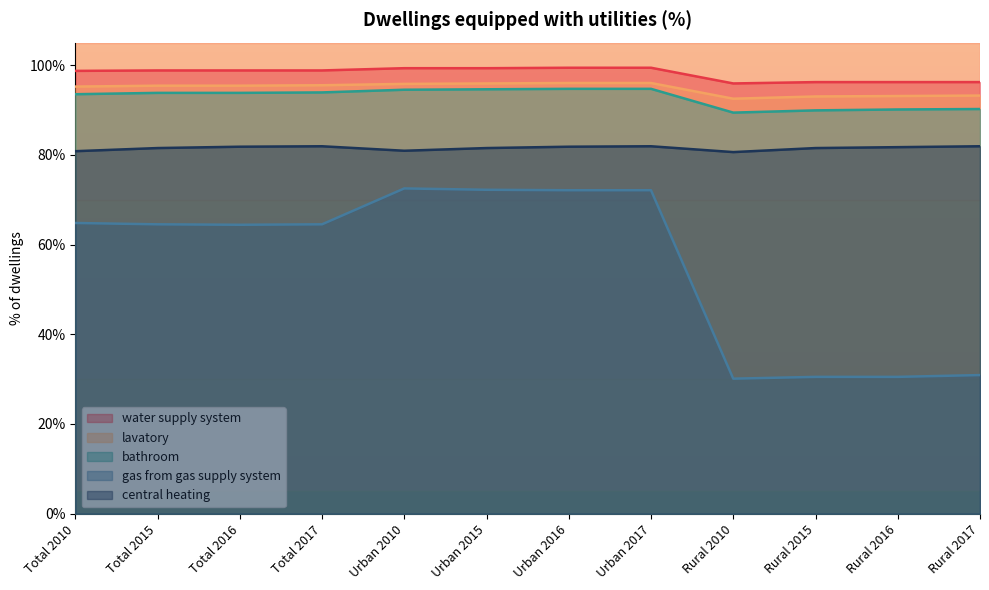

The value of lavatory at Total 2017 is 30.7. True or false?

False